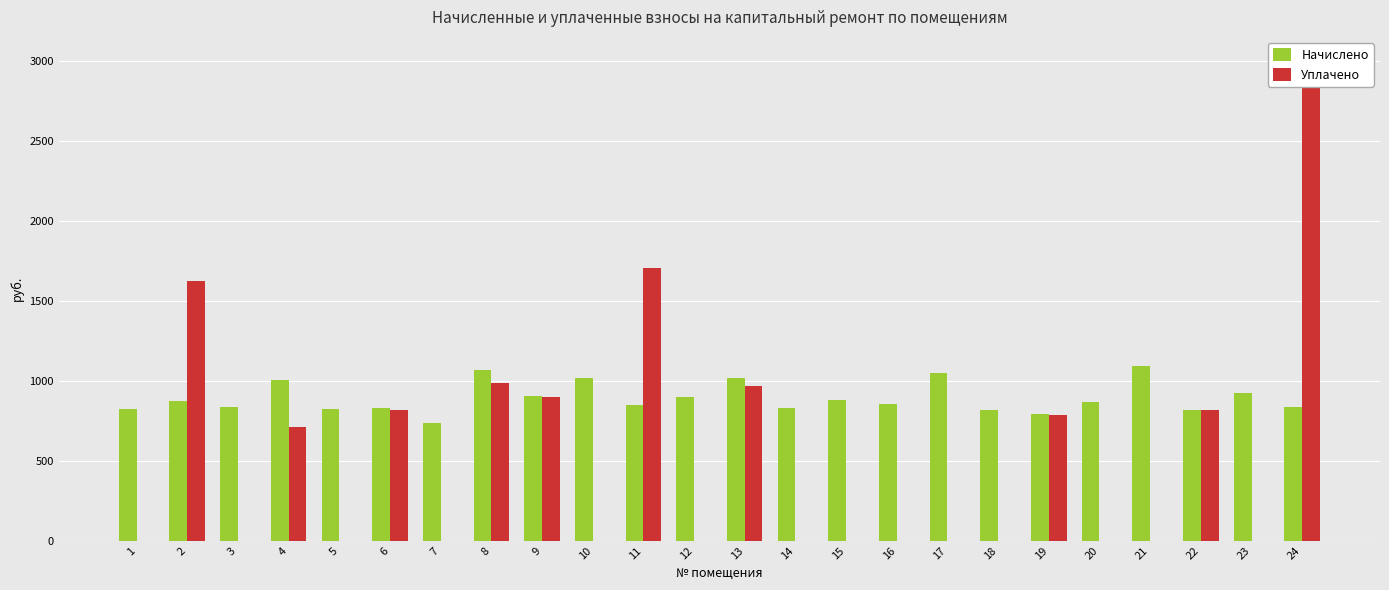

Read the Начислено value at 19.

790.8